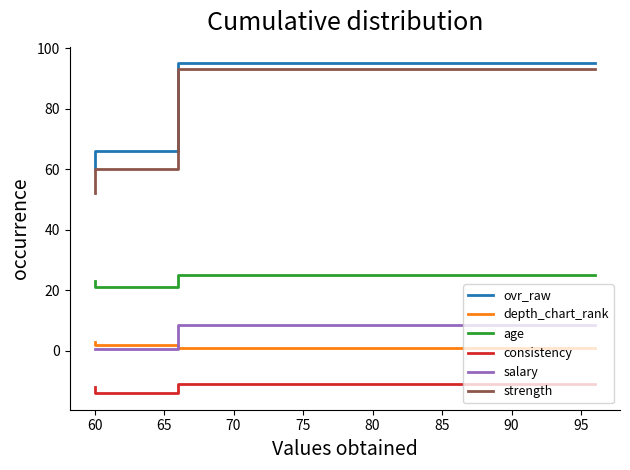

How many lines are shown in the chart?

6